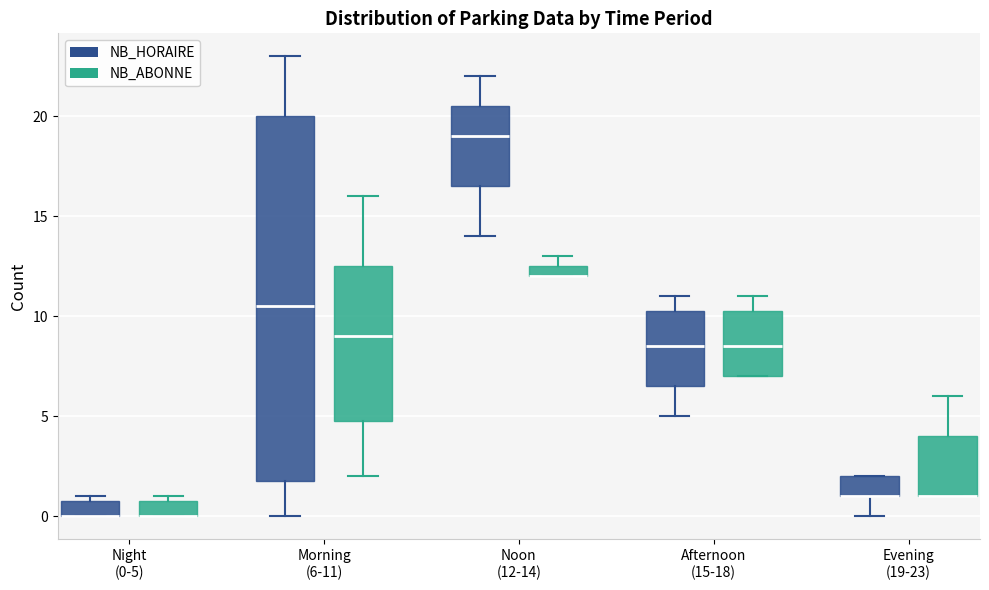

Where is the upper edge of the box for Evening (19-23) (NB_HORAIRE) on the y-axis? The values are not printed on the chart, so give them approximately, as read against the axis.

2.0